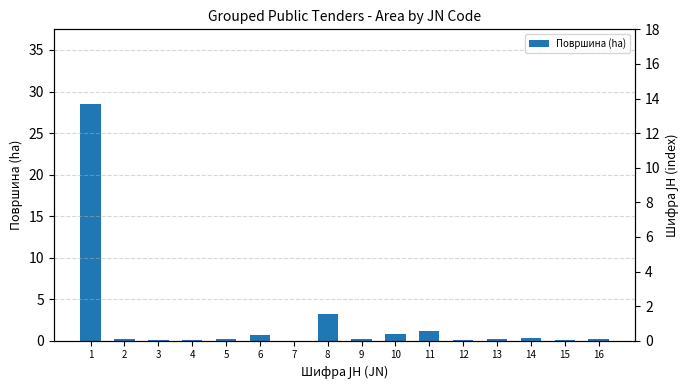

At which category is the sum across all series the highest?

1